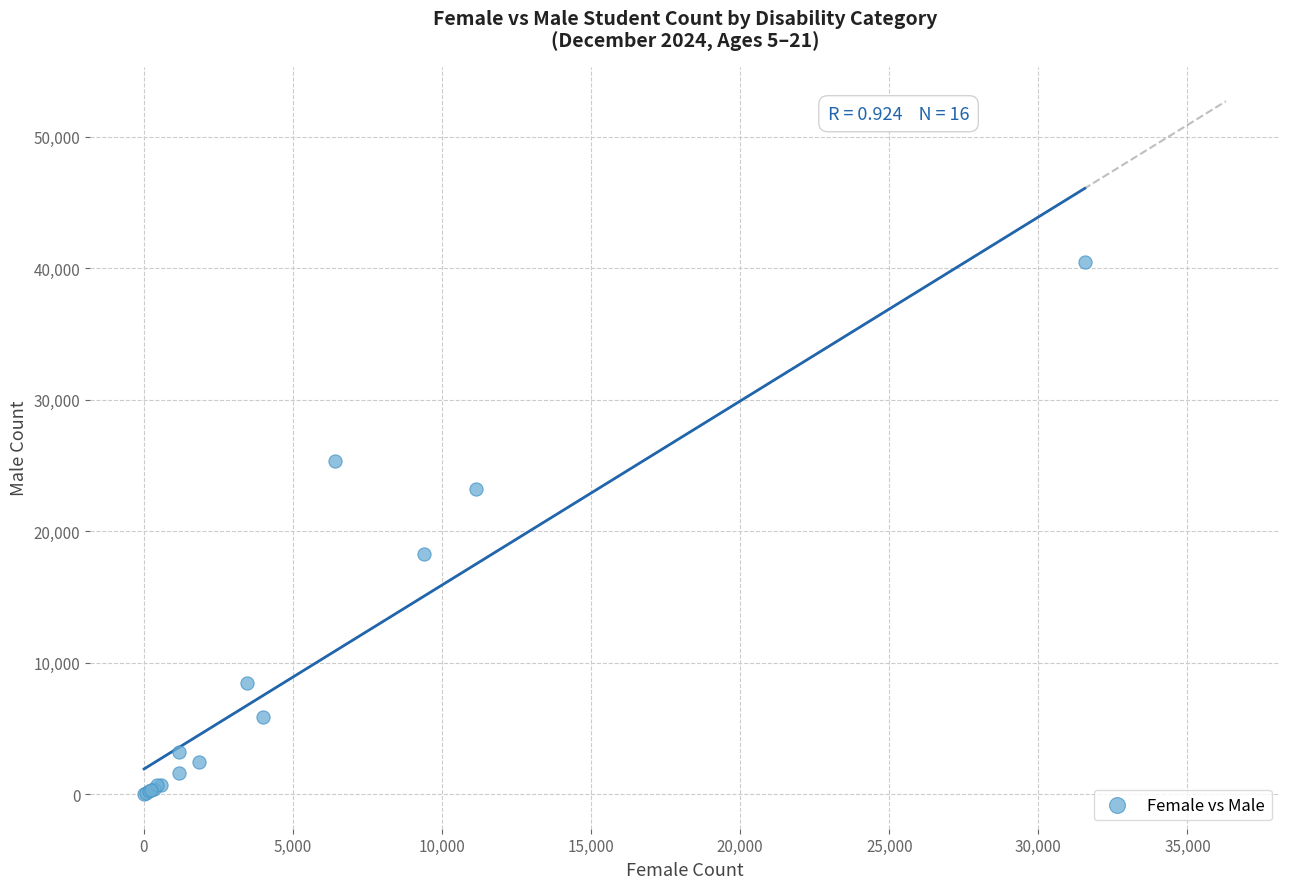

What Y value in the scatter plot is closest to 20247?

18300